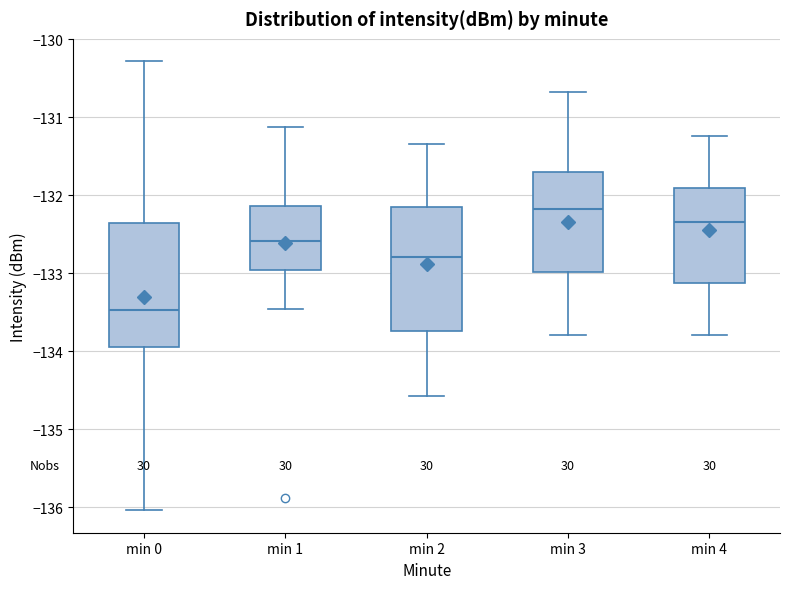

Where is the lower edge of the box for min 2 on the y-axis? The values are not printed on the chart, so give them approximately, as read against the axis.

-133.7